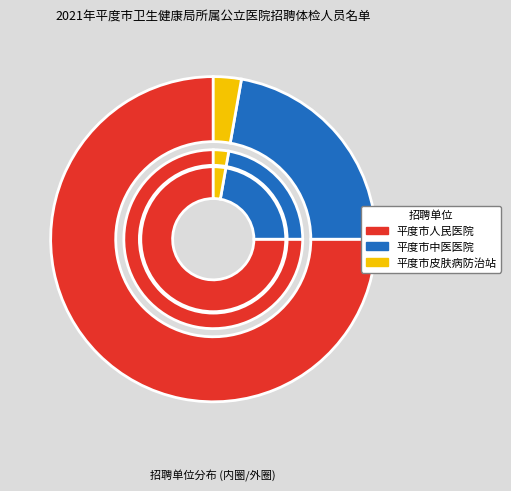

Between 平度市中医医院 and 平度市人民医院, which is larger?

平度市人民医院